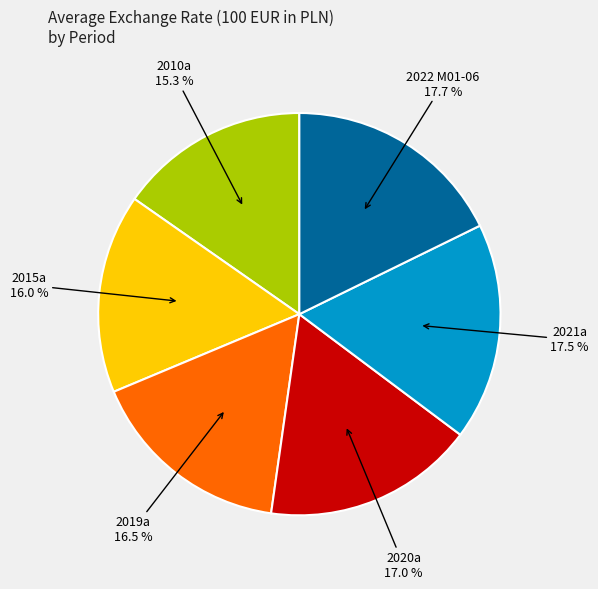

Does any single category account for the majority?

No